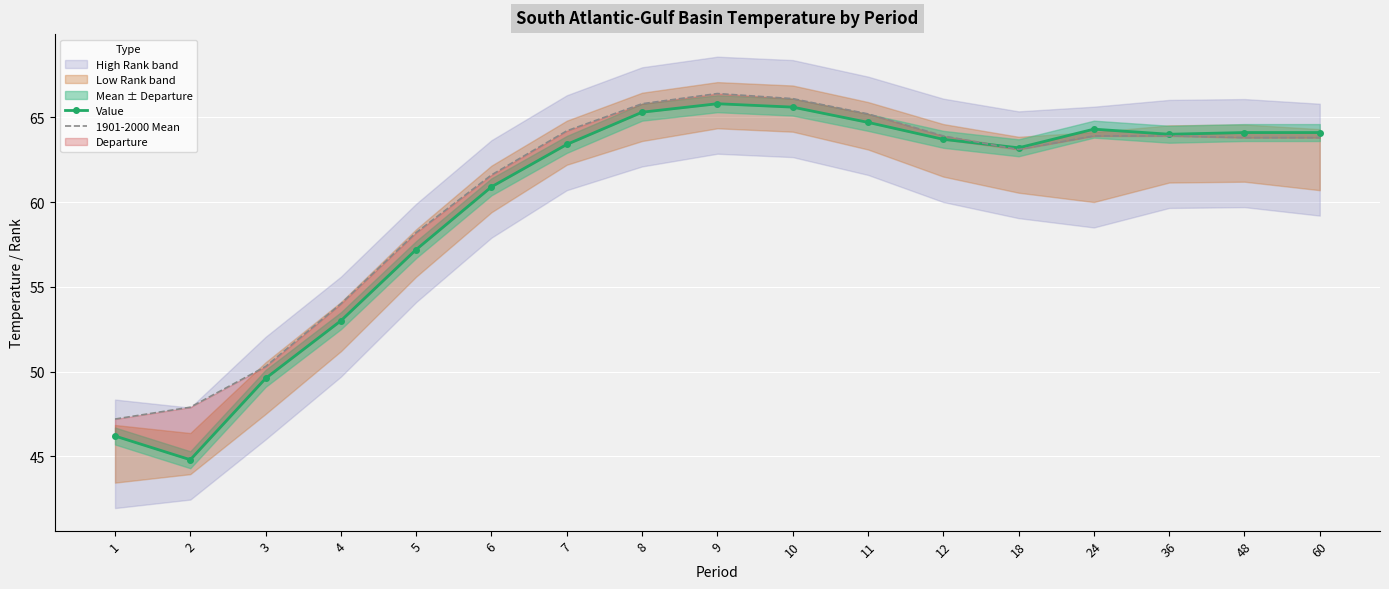

At which category does 1901-2000 Mean reach its first local valley?

18